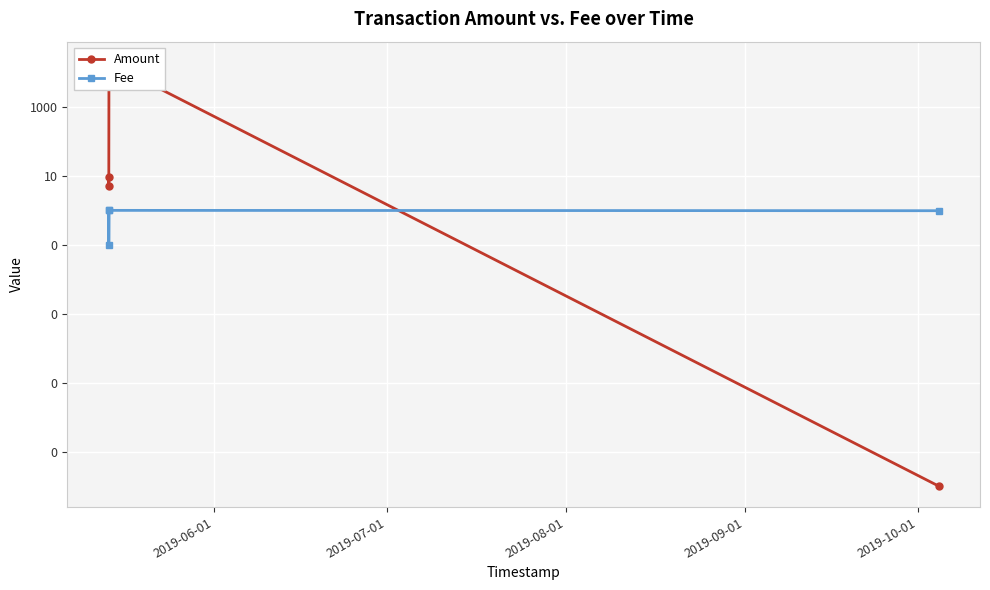

What is the sum of the Fee values at 2019-09-01 and 2019-08-01?

2.0